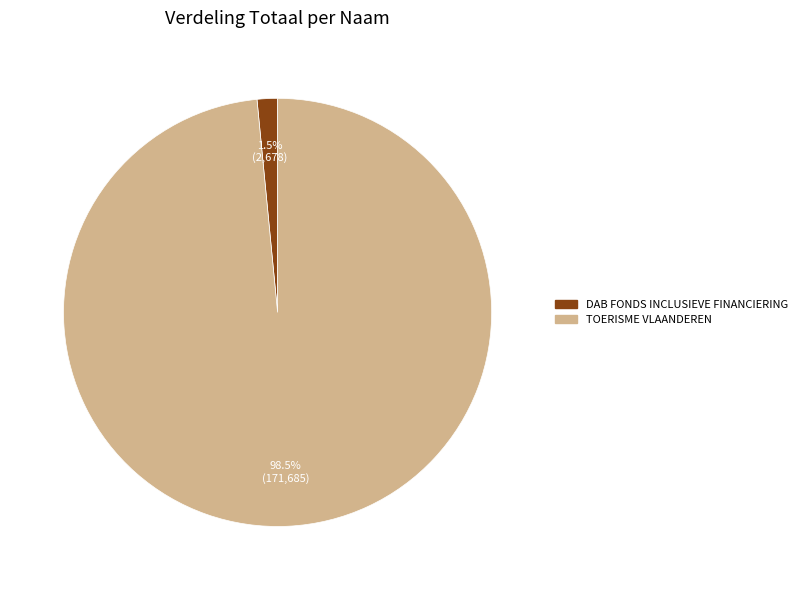

Count the number of slices in the pie.

2